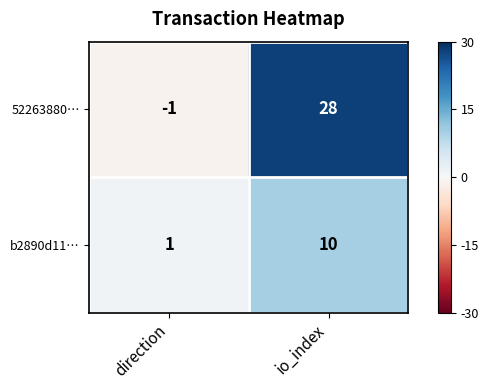

List the series in order of their overall mean, highest first.

52263880…, b2890d11…